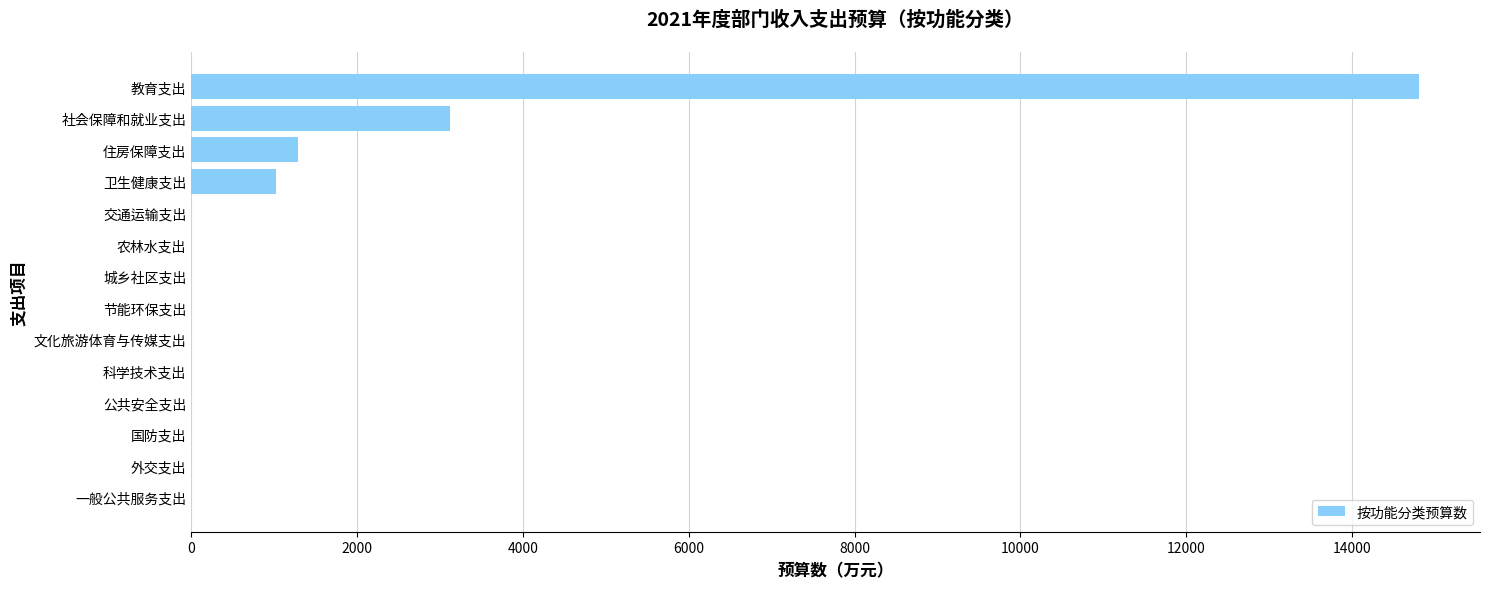

What is the sum of all values?

20243.7